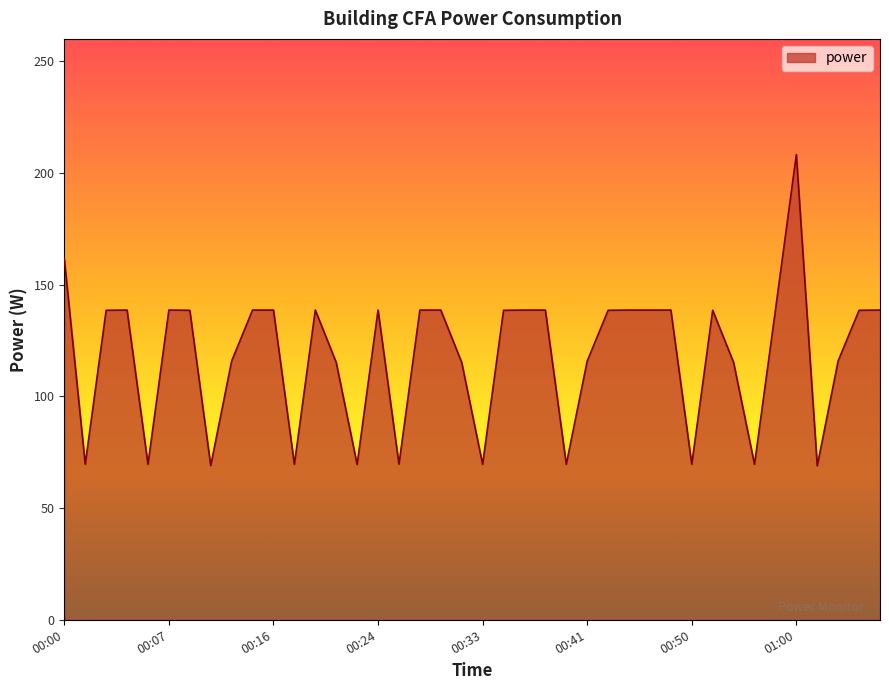

What is the difference between the maximum and minimum values?

139.3